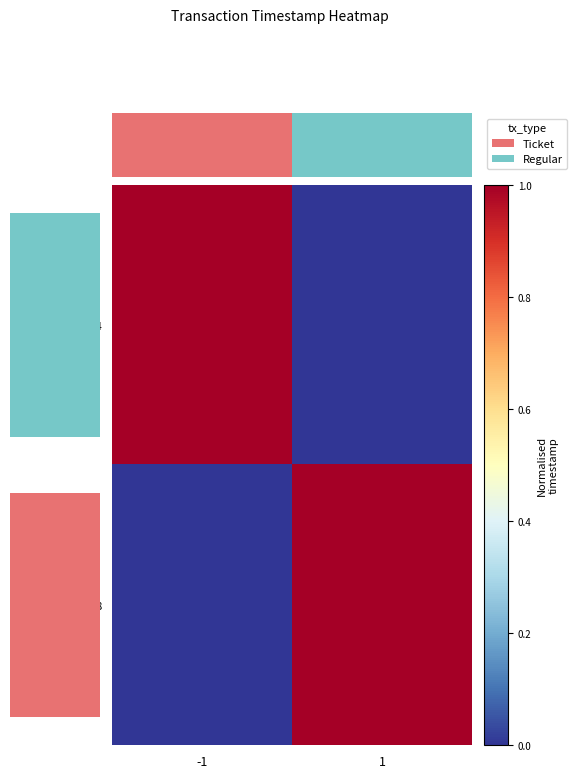

What is the total value across all series at 1?

1